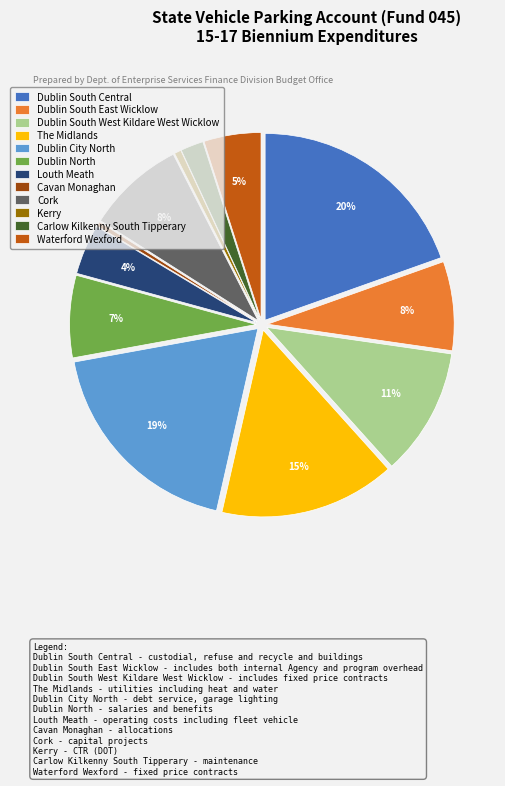

Is the sum of Carlow Kilkenny South Tipperary and Kerry greater than half?

No